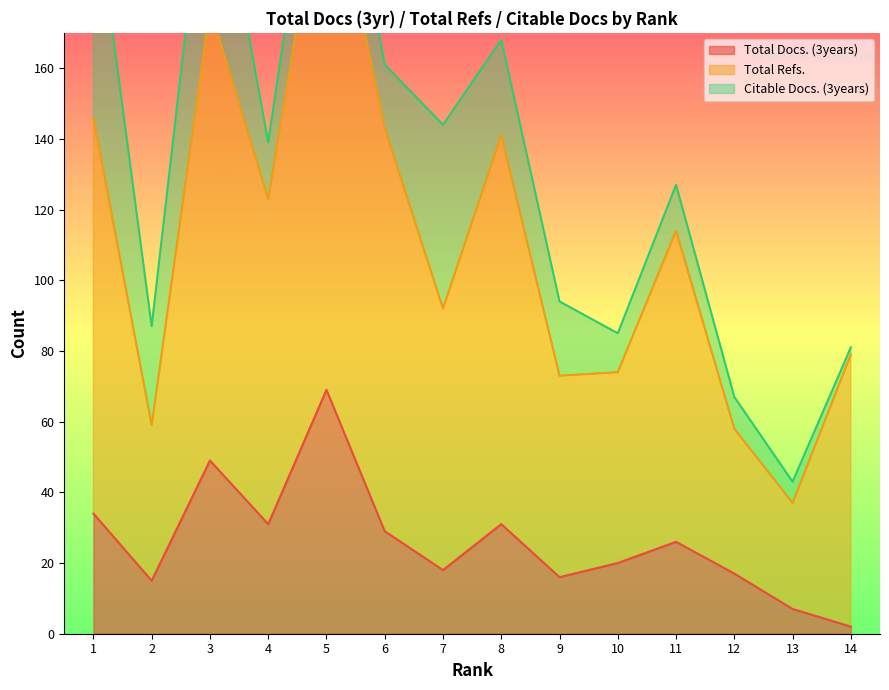

The Total Docs. (3years) series shows 7 at 13. True or false?

True